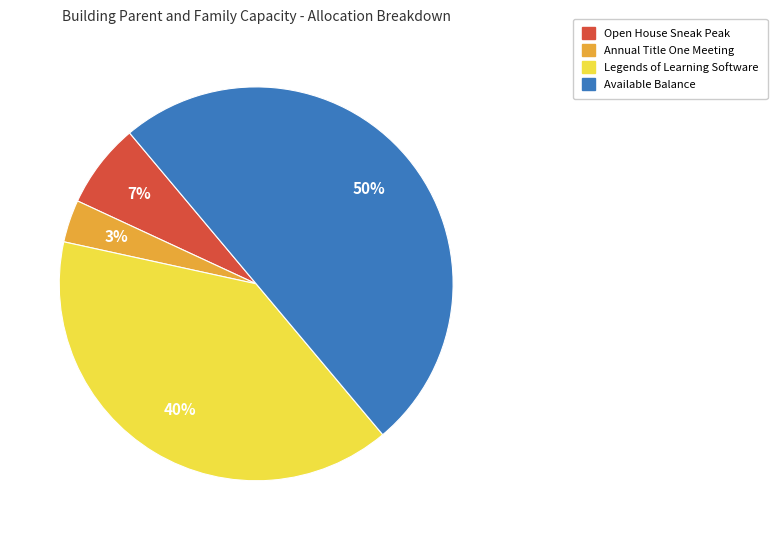

Between Open House Sneak Peak and Legends of Learning Software, which is larger?

Legends of Learning Software